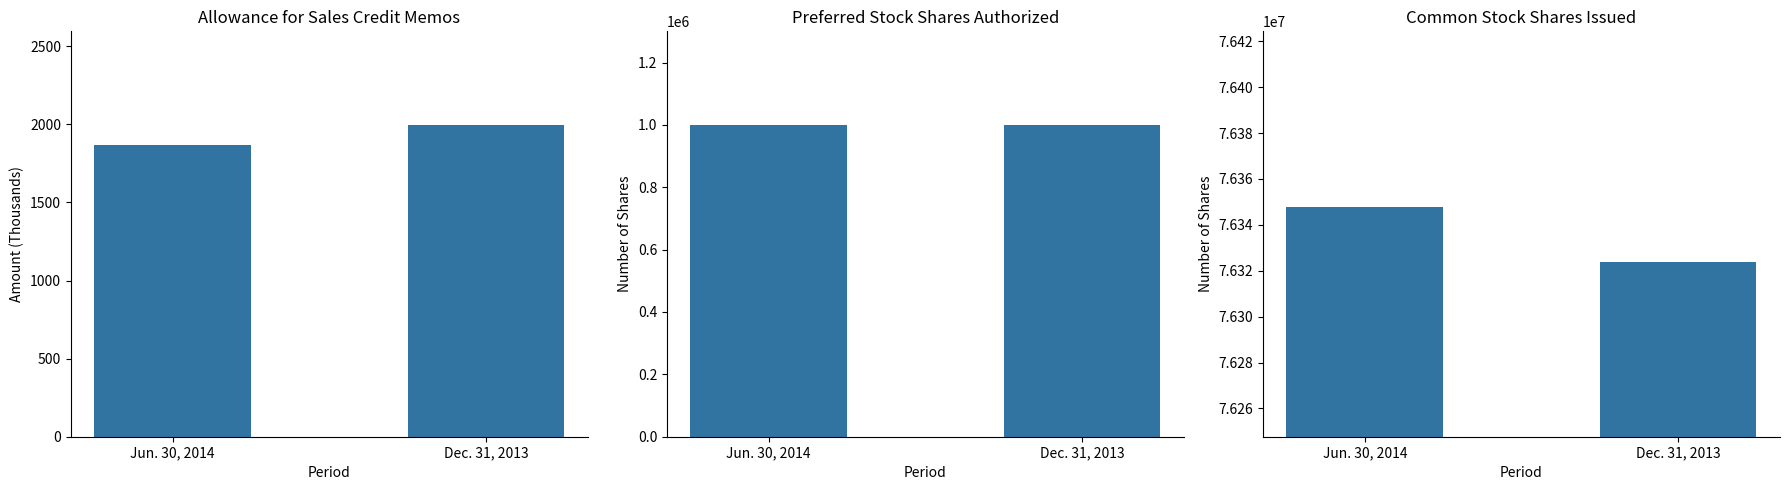

What are all the series names shown in the legend?

Allowance for sales credit memos, Preferred stock, shares authorized, Common stock, shares issued